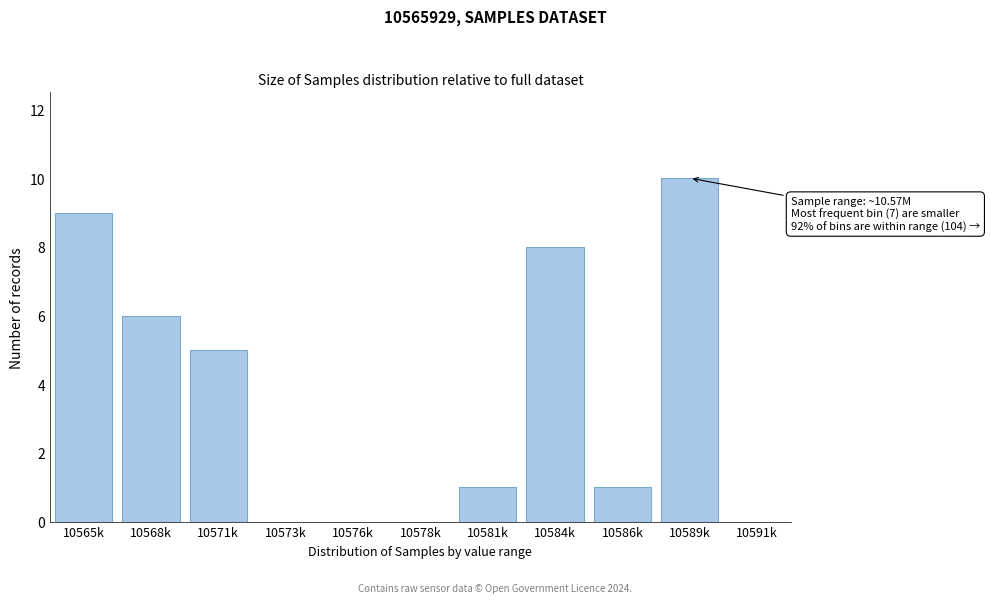

Reading left to right, what are all the values shown in this chart?

10565k=9	10568k=6	10571k=5	10573k=0	10576k=0	10578k=0	10581k=1	10584k=8	10586k=1	10589k=10	10591k=0